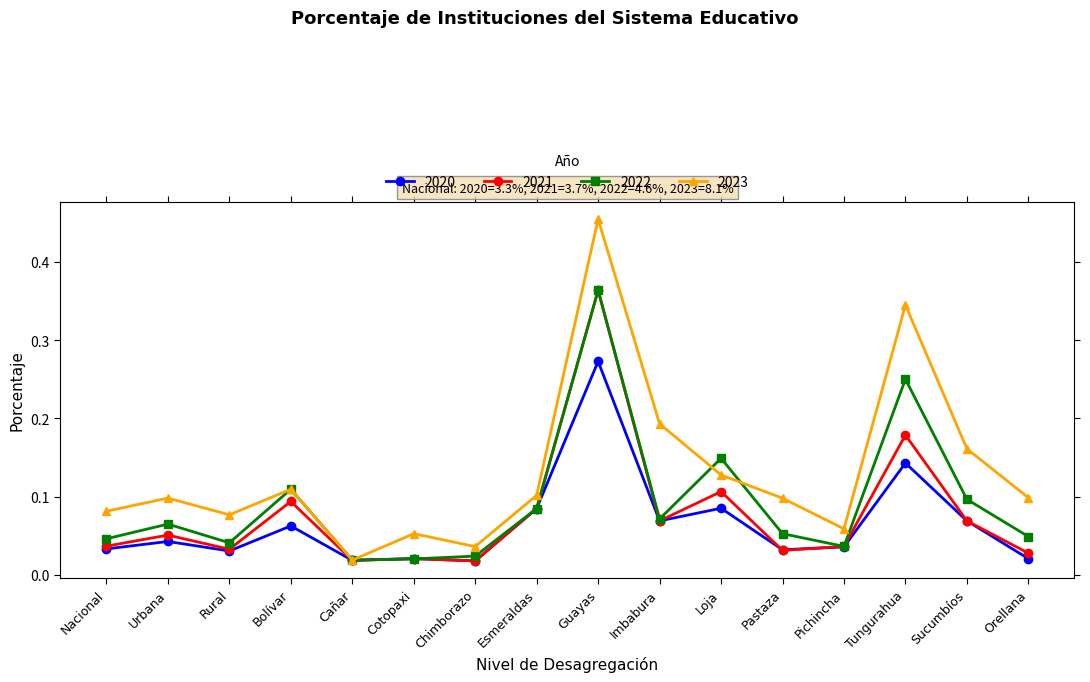

Is the value of 2021 at Cañar greater than the value of 2023 at Chimborazo?

No